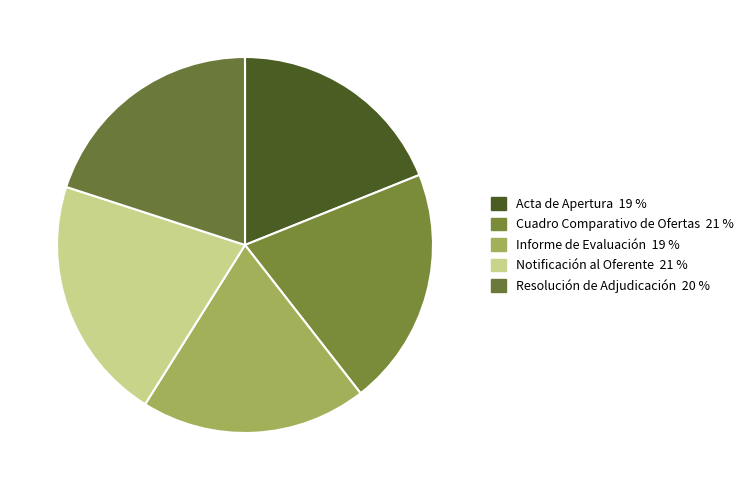

Combined, what portion of the pie is Cuadro Comparativo de Ofertas and Acta de Apertura?

39.5%